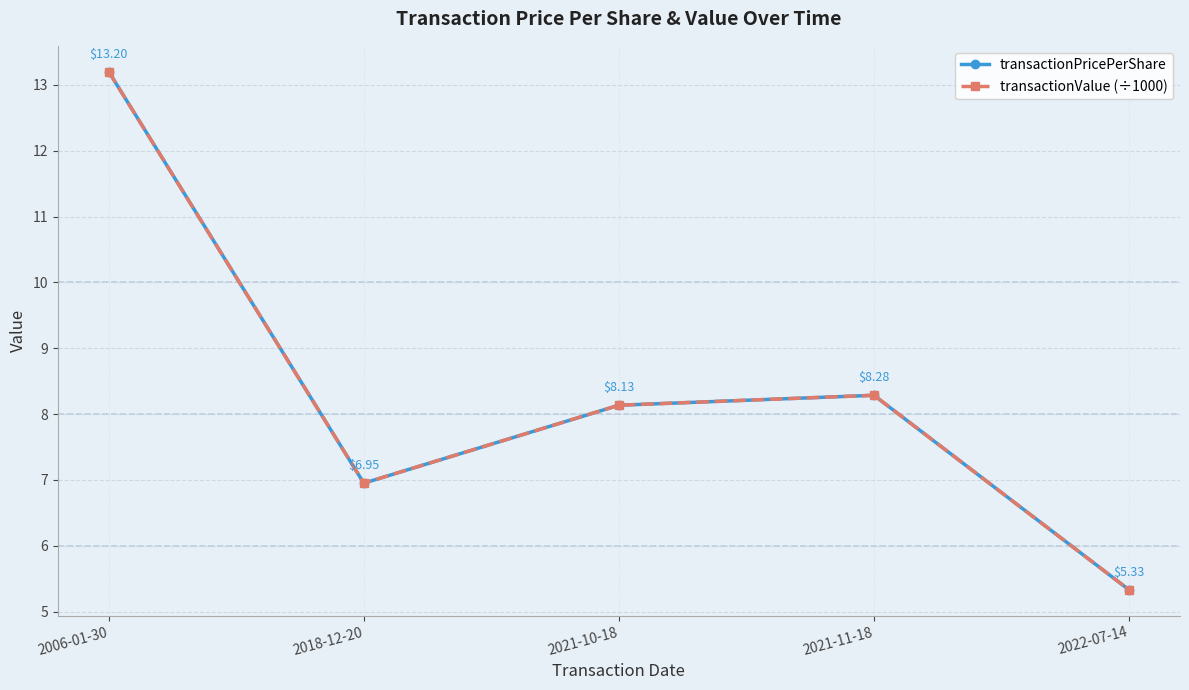

At which category is the sum across all series the highest?

2006-01-30